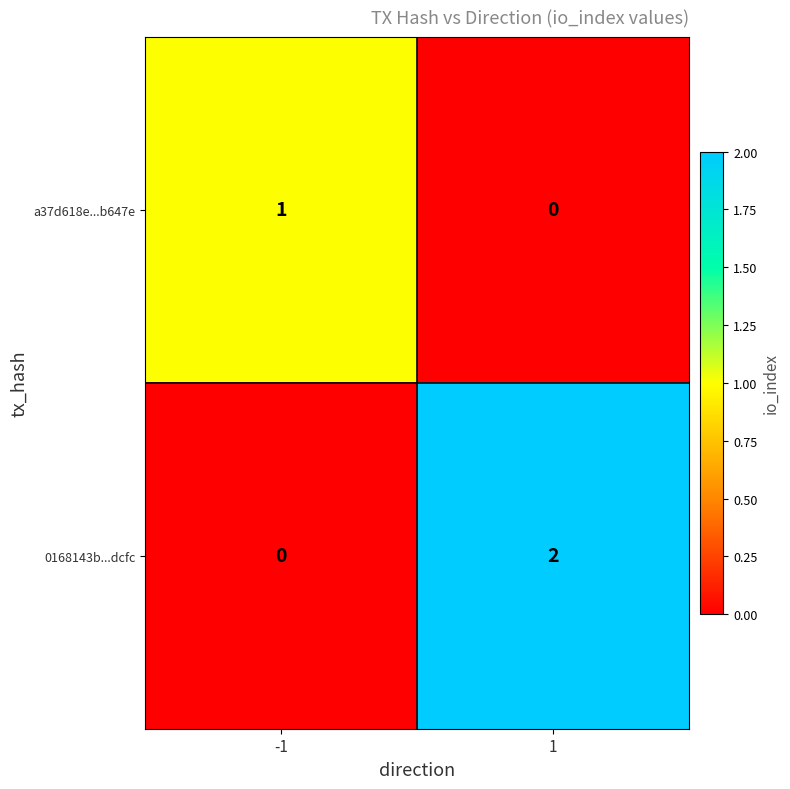

List the series in order of their overall mean, highest first.

0168143b...dcfc, a37d618e...b647e